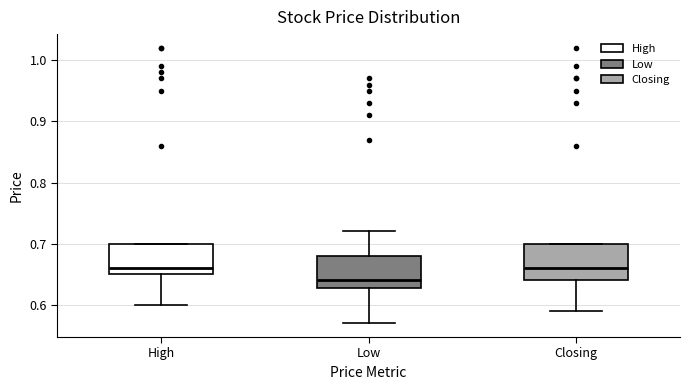

Which box has the lowest median line?

Low